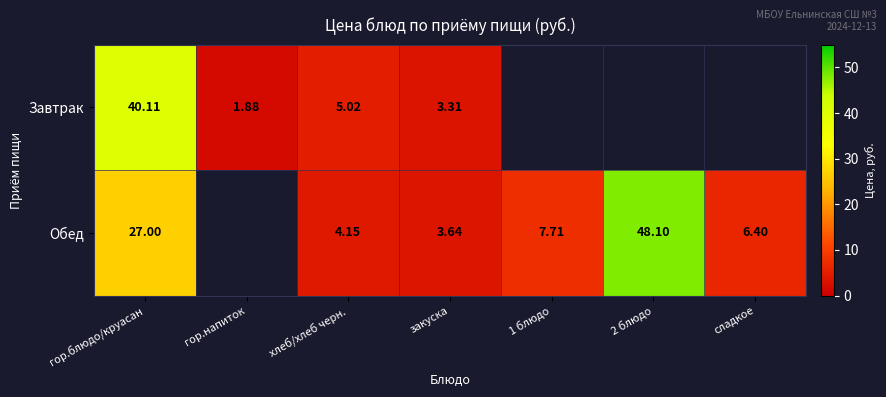

What is the difference between the highest and lowest values at закуска?

0.3